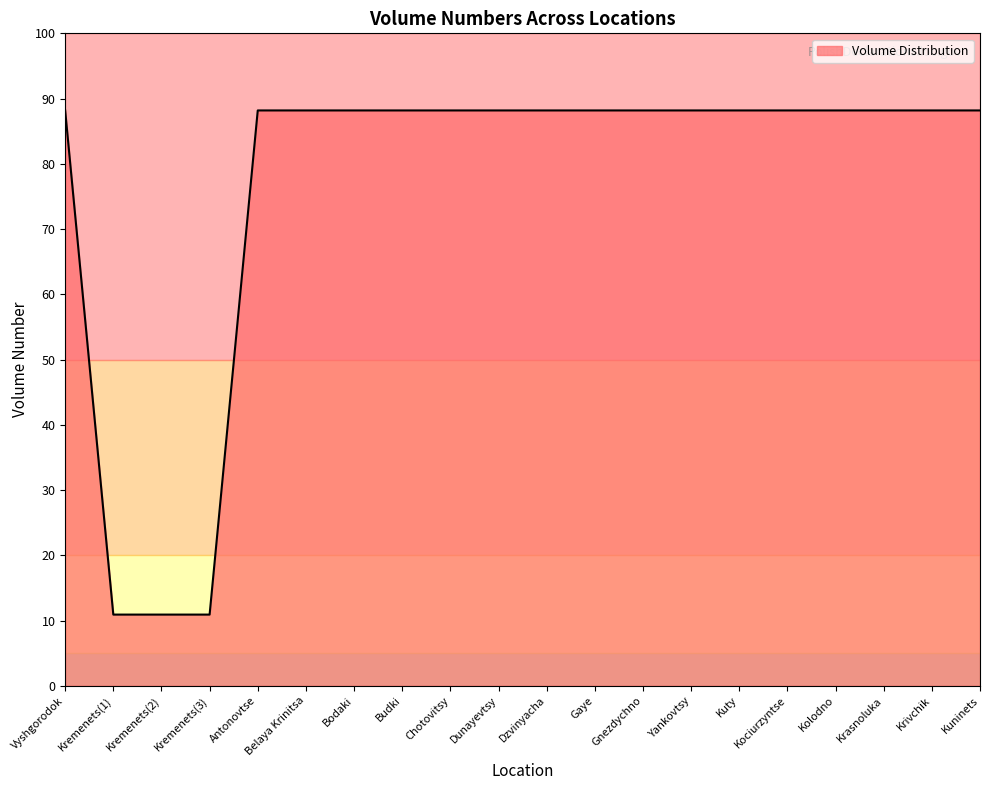

Which category has the highest value across all series?

Vyshgorodok